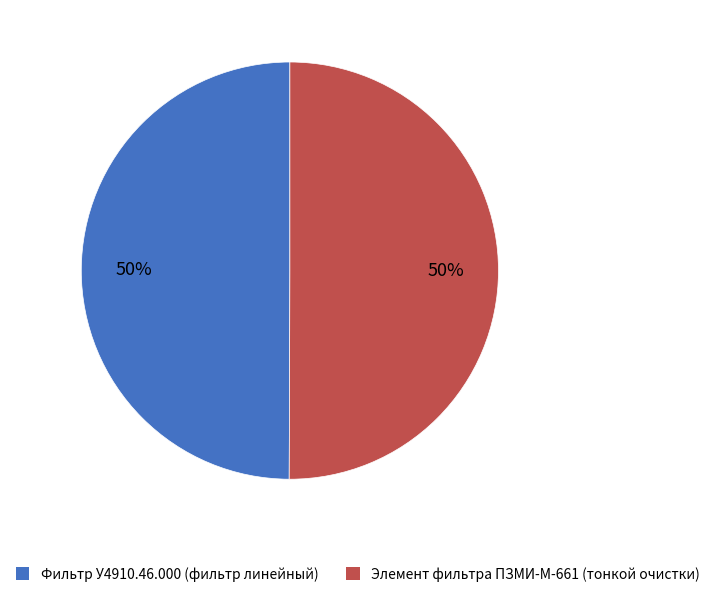

Do Элемент фильтра ПЗМИ-М-661 (тонкой очистки) and Фильтр У4910.46.000 (фильтр линейный) together represent more than half of the pie?

Yes